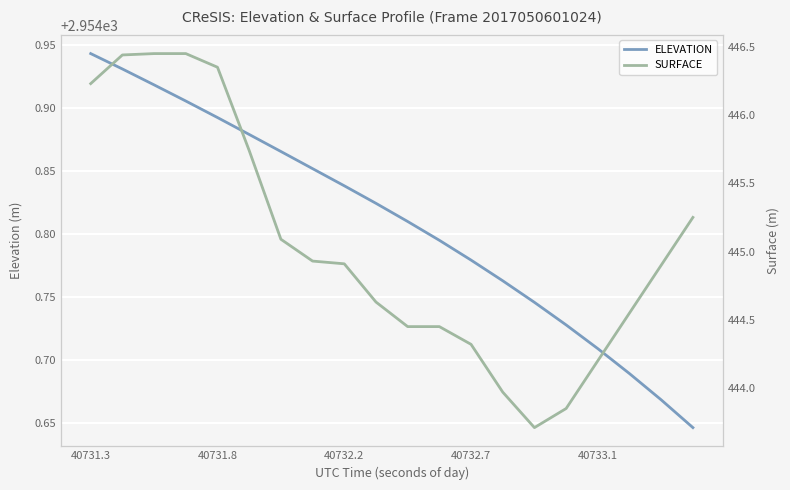

What is the difference between the second highest and second lowest values in the SURFACE series?

2.6